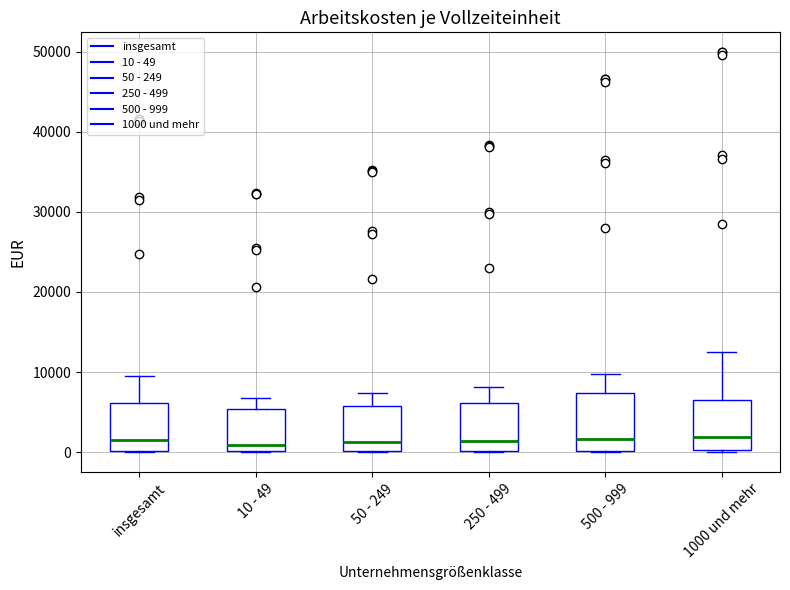

Reading left to right, transcribe this box plot: for each box, give where its median line is, the range the box spans, and where its two whiskers end, as read against the y-axis. The values are not printed on the chart, so give them approximately, as read against the axis.

insgesamt: median 2000, box 0 to 6000, whiskers 0 to 10000
10 - 49: median 1000, box 0 to 5000, whiskers 0 to 7000
50 - 249: median 1000, box 0 to 6000, whiskers 0 to 7000
250 - 499: median 1000, box 0 to 6000, whiskers 0 to 8000
500 - 999: median 2000, box 0 to 7000, whiskers 0 to 10000
1000 und mehr: median 2000, box 0 to 7000, whiskers 0 to 12000